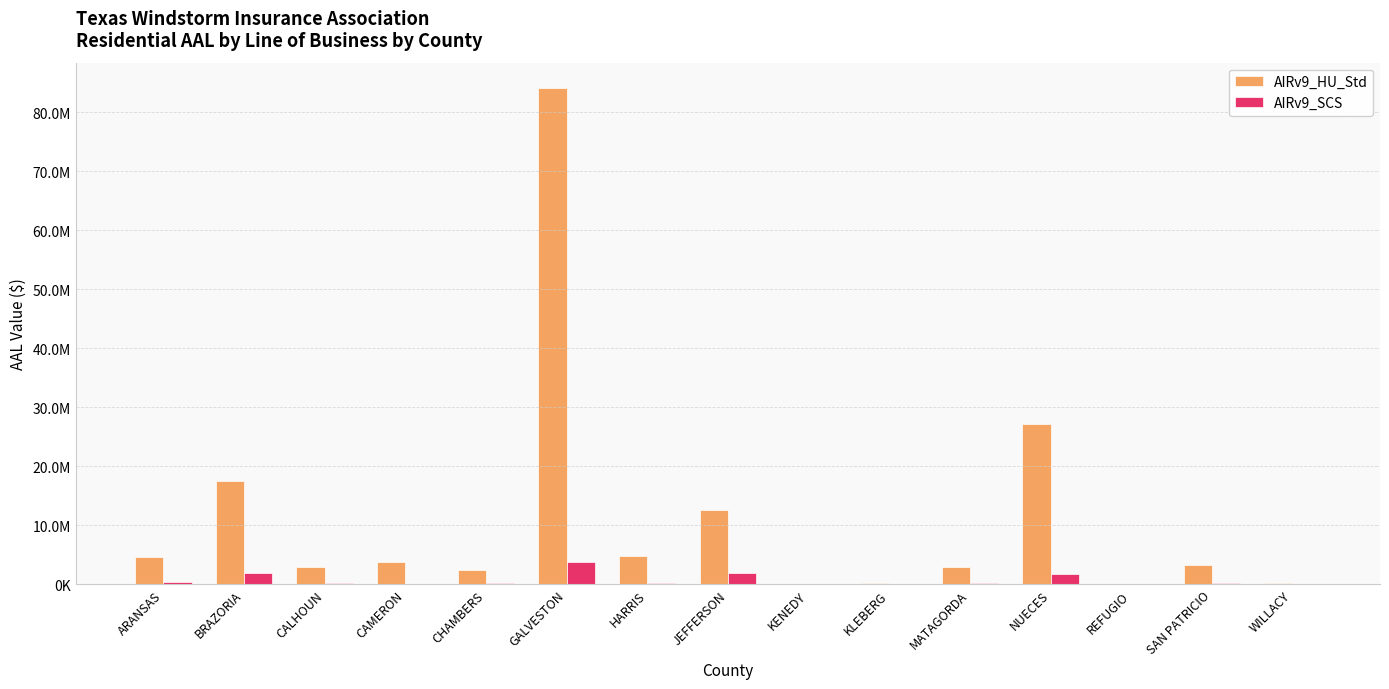

Rank the series by their maximum value, from highest to lowest.

AIRv9_HU_Std, AIRv9_SCS